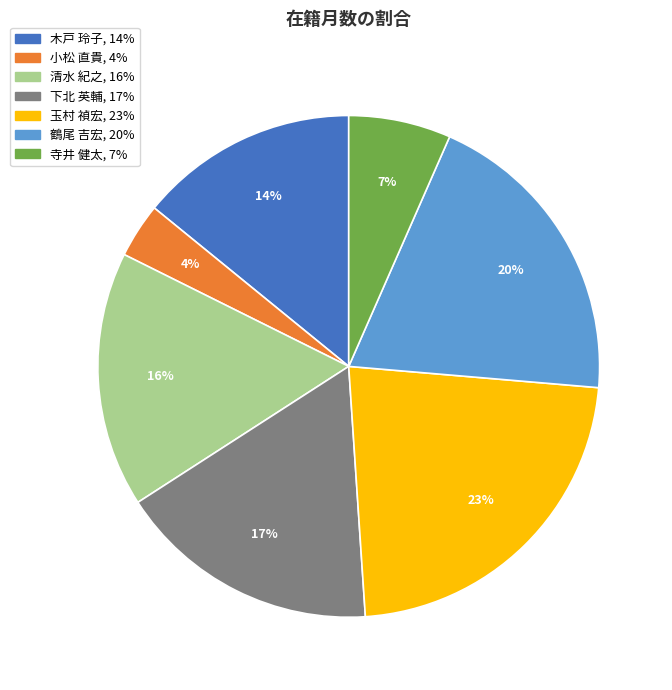

To the nearest percent, what is the difference between the largest and smallest slice percentages?

19%